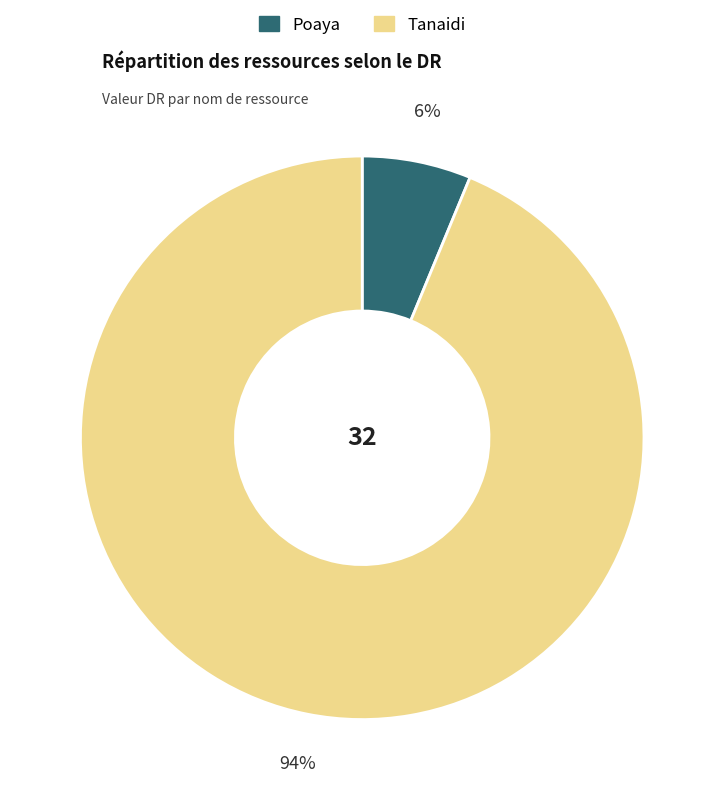

Which slice is the smallest?

Poaya